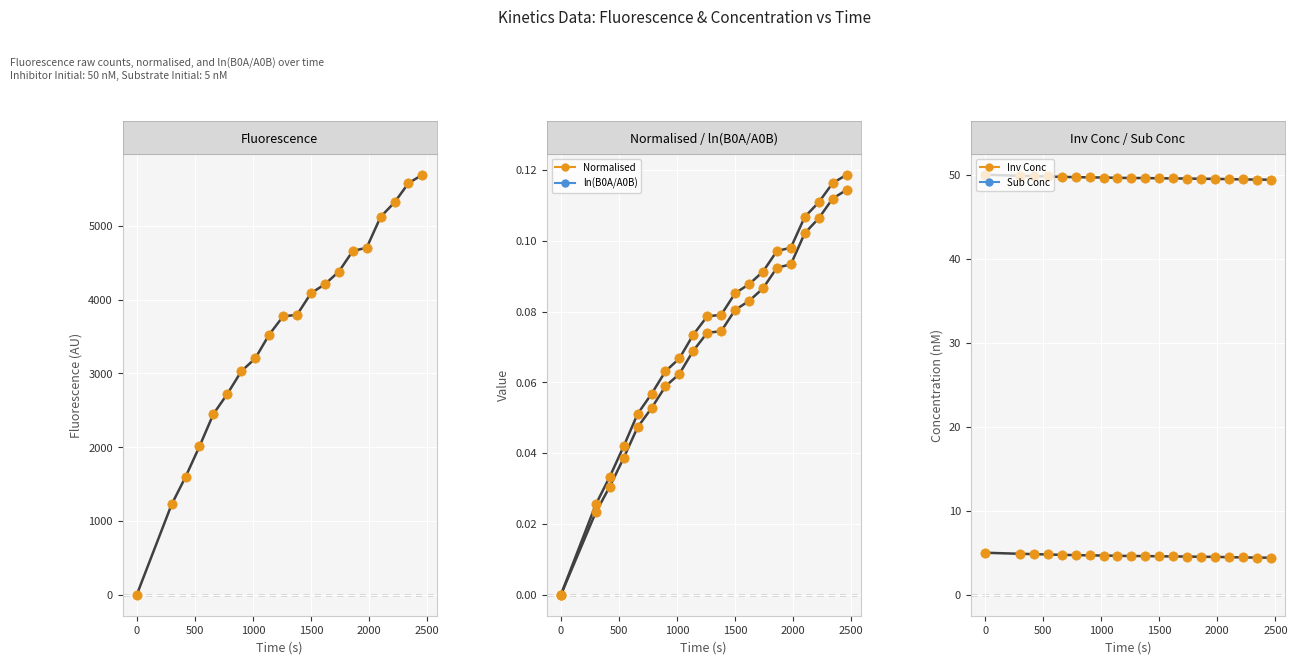

Which series has the widest spread of Y values?

Fluorescence